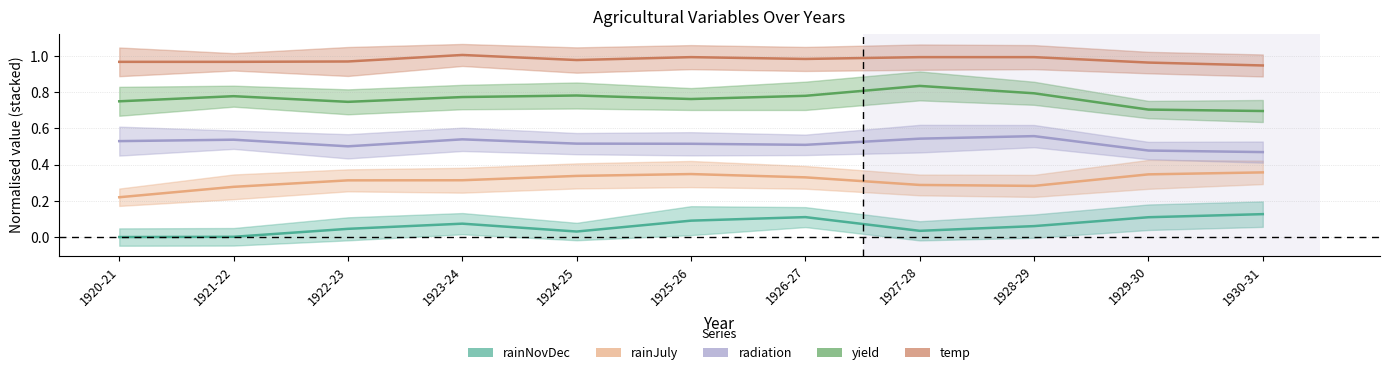

Reading left to right, transcribe all the data shown in this chart.

rainNovDec: 0.0	0.0	0.0	0.1	0.0	0.1	0.1	0.0	0.1	0.1	0.1
rainJuly: 0.2	0.3	0.3	0.3	0.3	0.3	0.3	0.3	0.3	0.3	0.4
radiation: 0.5	0.5	0.5	0.5	0.5	0.5	0.5	0.5	0.6	0.5	0.5
yield: 0.8	0.8	0.7	0.8	0.8	0.8	0.8	0.8	0.8	0.7	0.7
temp: 1.0	1.0	1.0	1.0	1.0	1.0	1.0	1.0	1.0	1.0	0.9